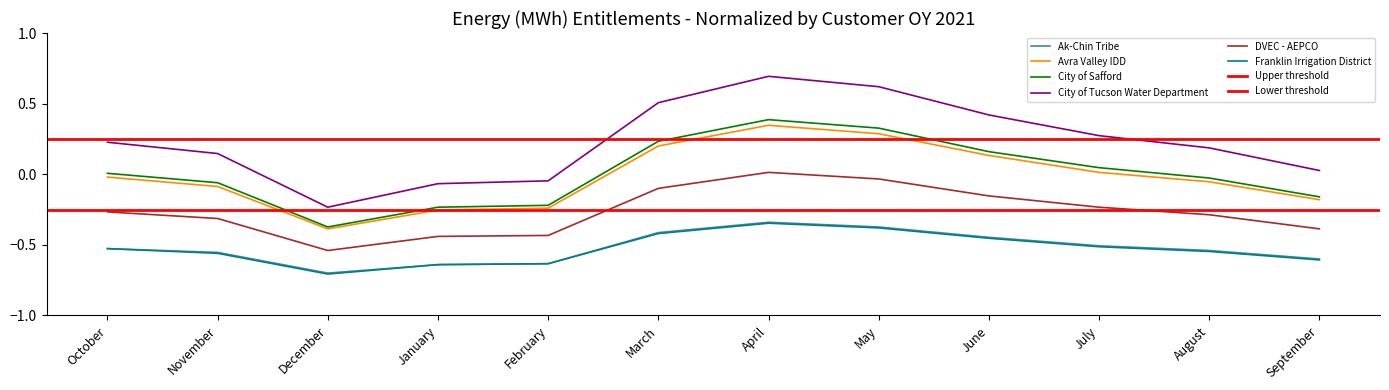

Which series changed the most between July and August?

City of Tucson Water Department